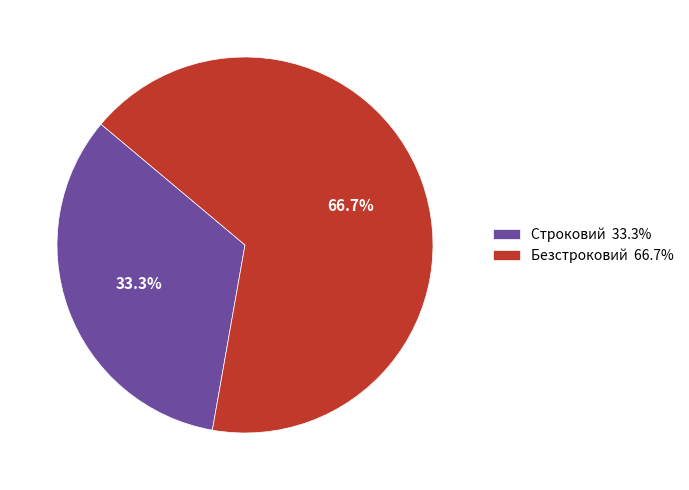

What is the ratio of the value at Строковий to the value at Безстроковий?

0.5